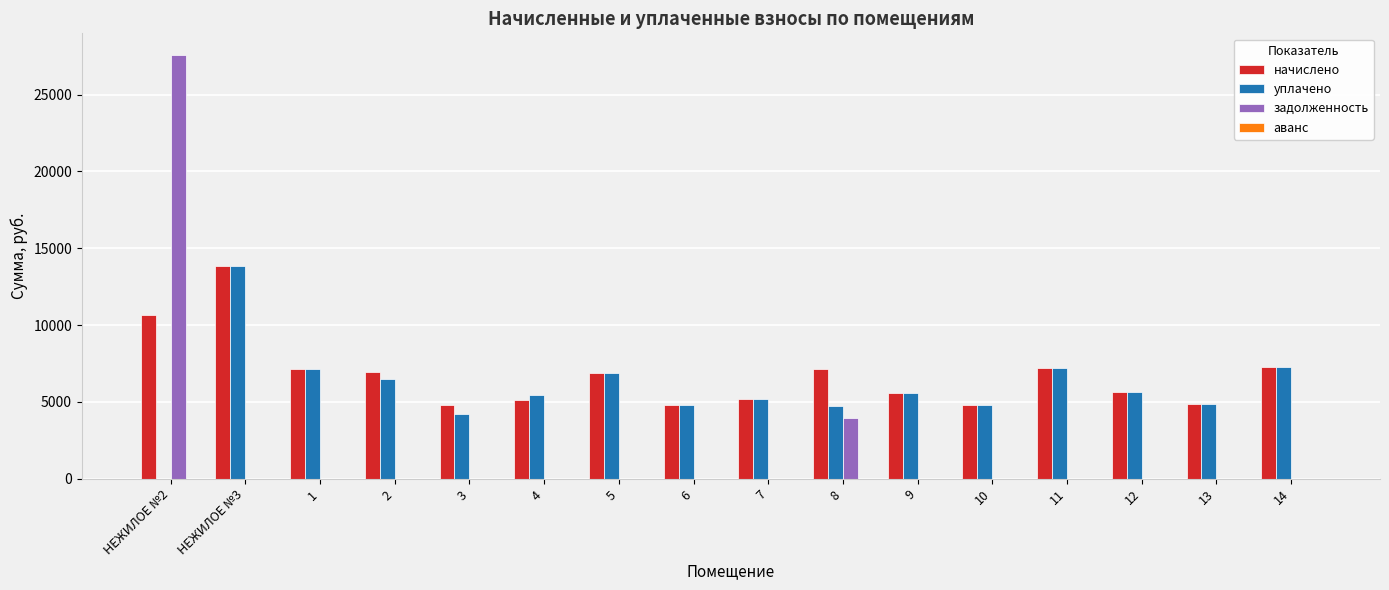

What is the sum of all начислено values?

107827.2